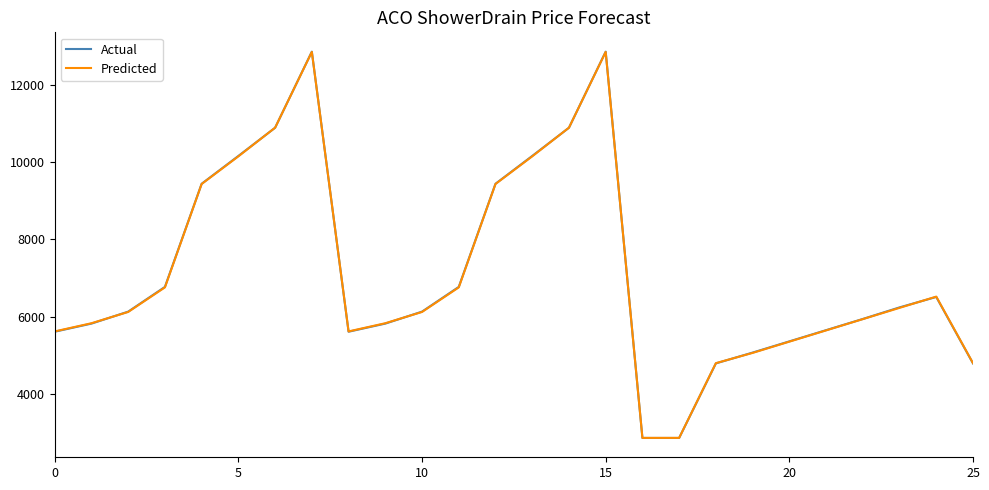

Which series has the widest spread of values?

Actual